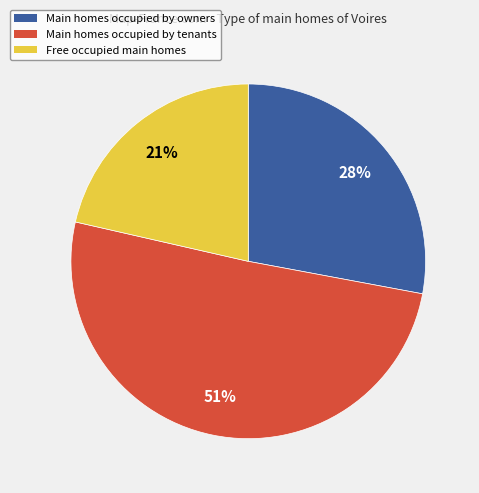

Which slice represents more than half of the pie?

Main homes occupied by tenants